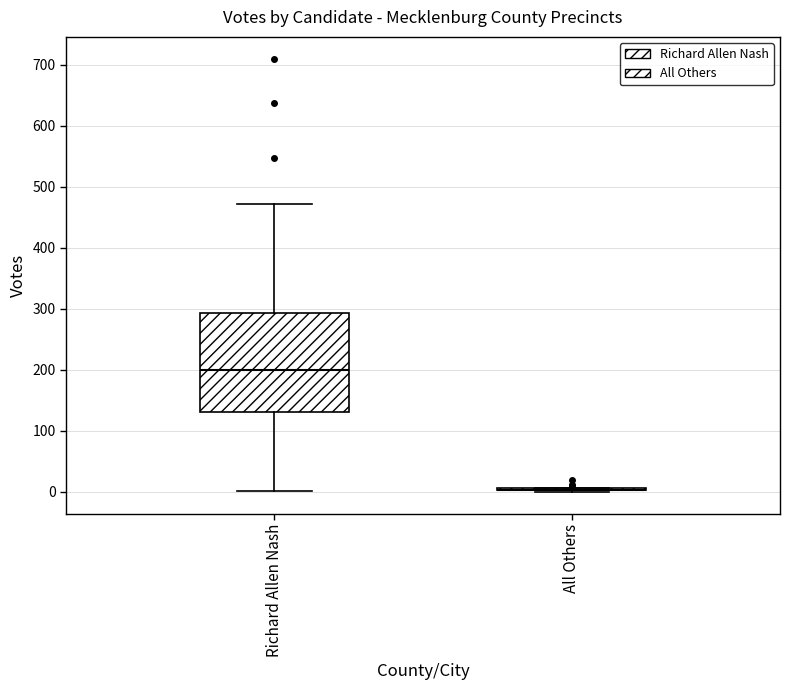

Where does the upper whisker of the box for Richard Allen Nash end on the y-axis? The values are not printed on the chart, so give them approximately, as read against the axis.

470